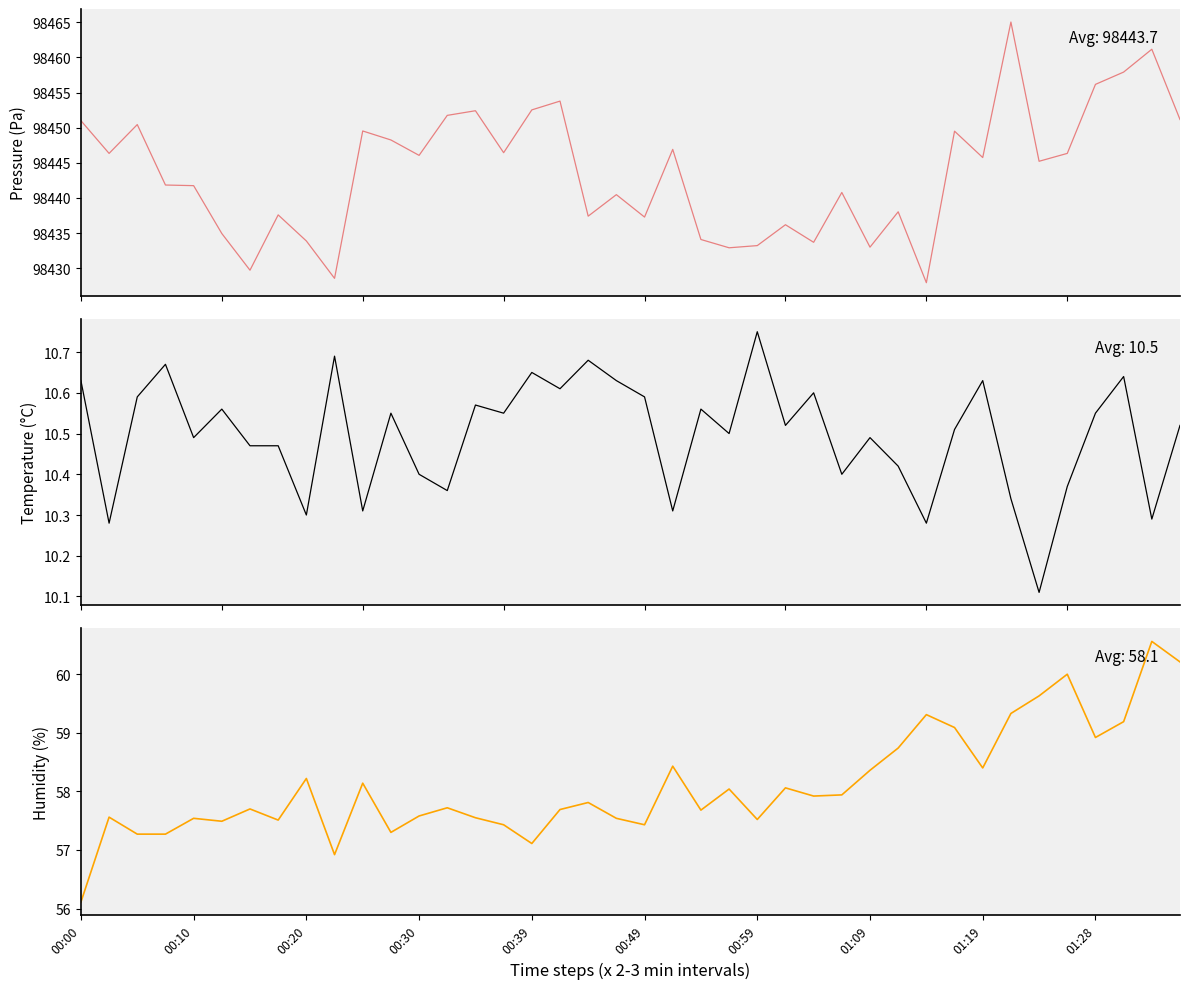

At which category does the chart reach its peak across all series?

33